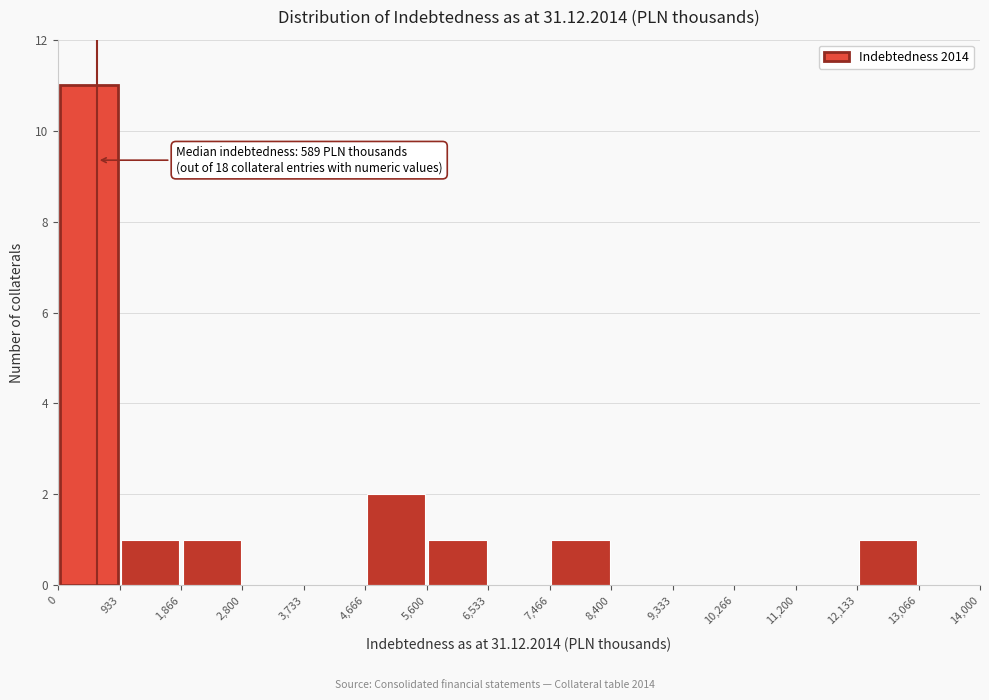

Over which range of the x-axis is the bar tallest?

0 to 933